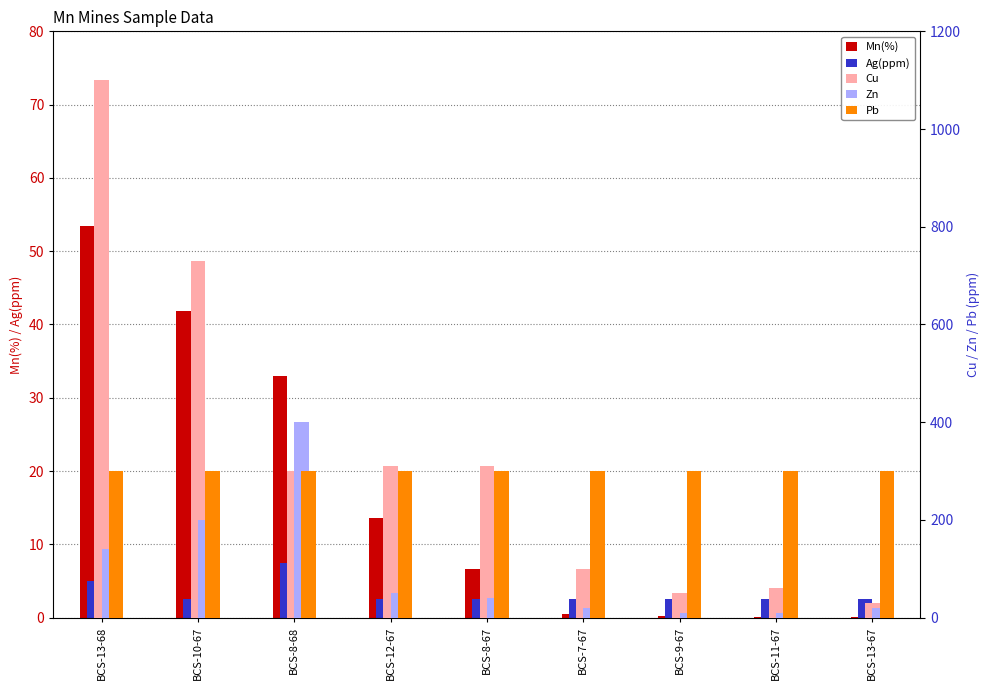

Rank the series at BCS-8-68 from highest to lowest value.

Zn, Cu, Pb, Mn(%), Ag(ppm)